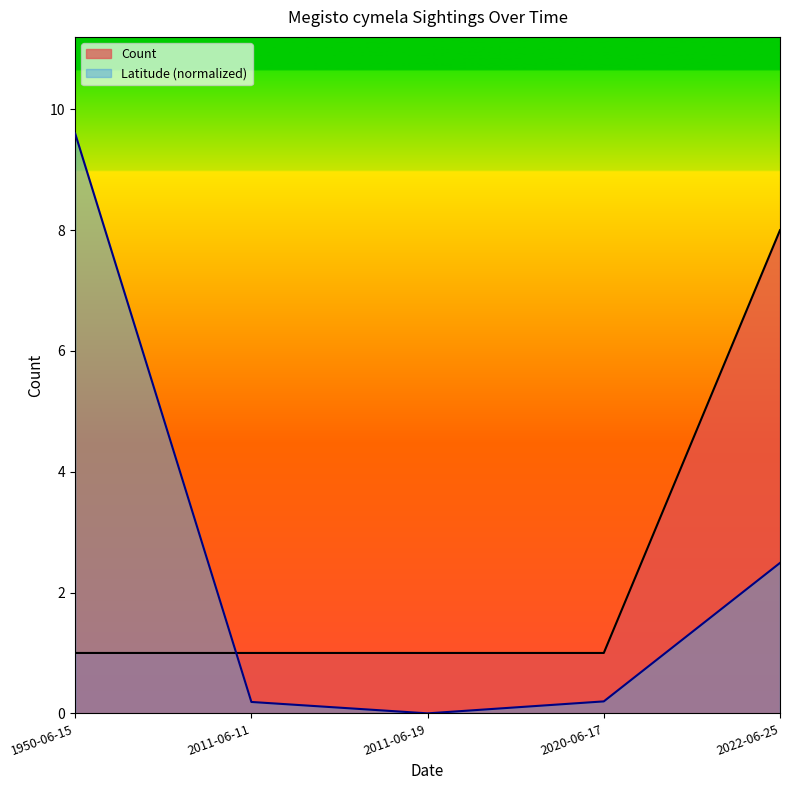

What is the label of the 3rd point from the left?

2011-06-19